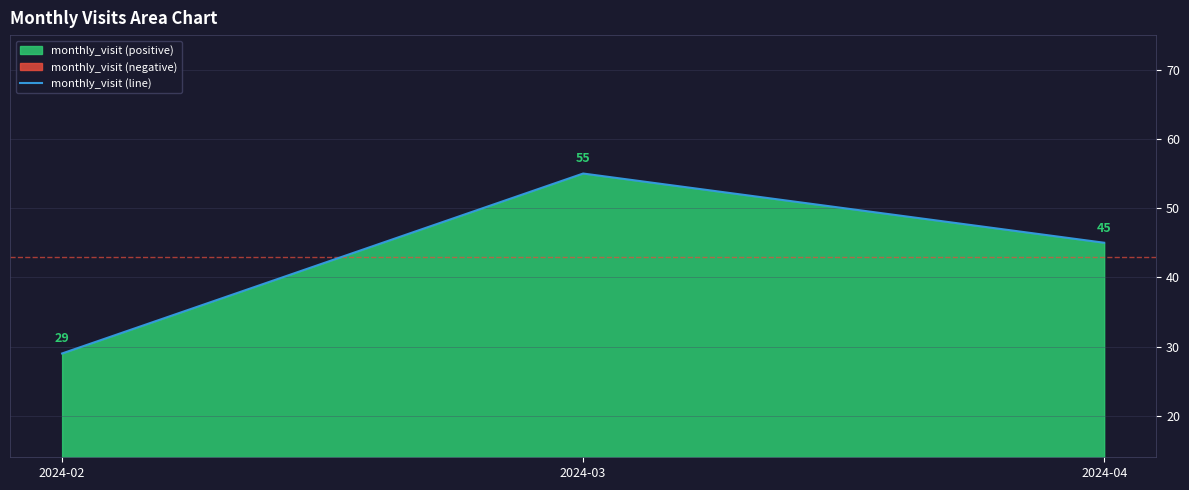

Rank the categories by value from lowest to highest.

2024-02, 2024-04, 2024-03